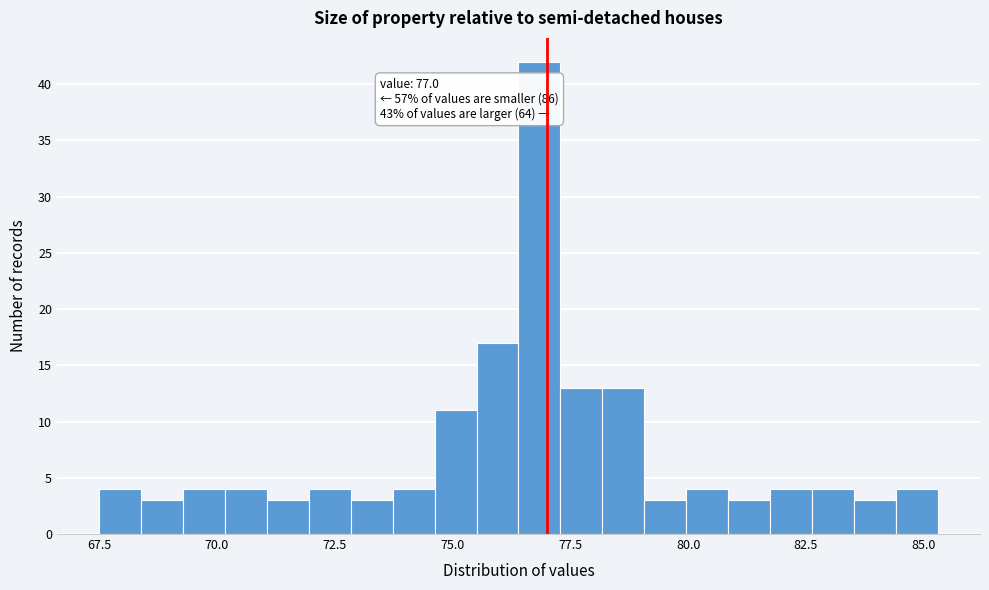

Around what value on the x-axis is the tallest bar? Give the approximate position of its centre, as read against the axis.

77.0